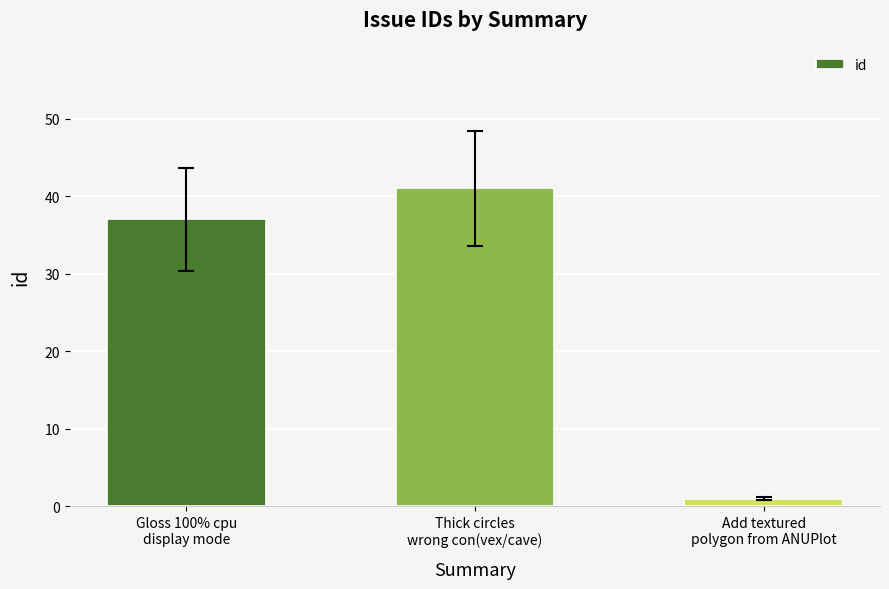

How many distinct data groups are displayed?

1